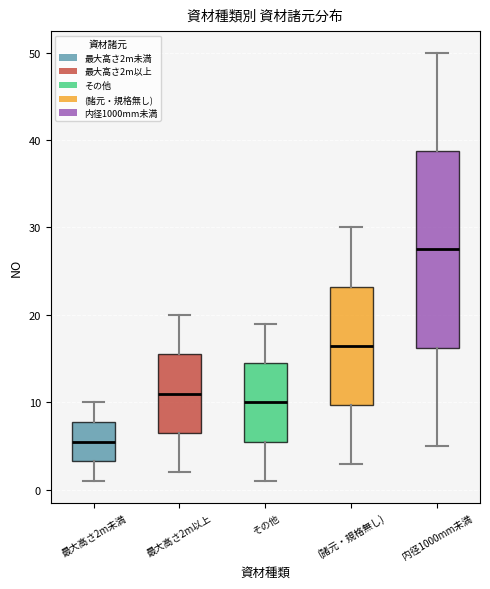

Reading left to right, read every box against the y-axis: the position of its median line, the range the box covers, and the ends of its whiskers. The values are not printed on the chart, so give them approximately, as read against the axis.

最大高さ2m未満: median 6, box 3 to 8, whiskers 1 to 10
最大高さ2m以上: median 11, box 7 to 16, whiskers 2 to 20
その他: median 10, box 6 to 15, whiskers 1 to 19
(諸元・規格無し): median 17, box 10 to 23, whiskers 3 to 30
内径1000mm未満: median 28, box 16 to 39, whiskers 5 to 50